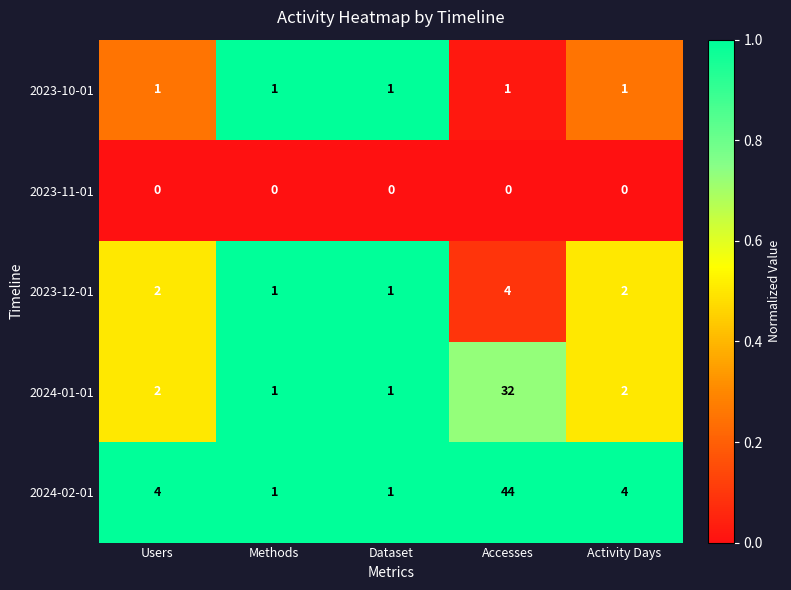

Which series changed the most between Methods and Activity Days?

2024-02-01